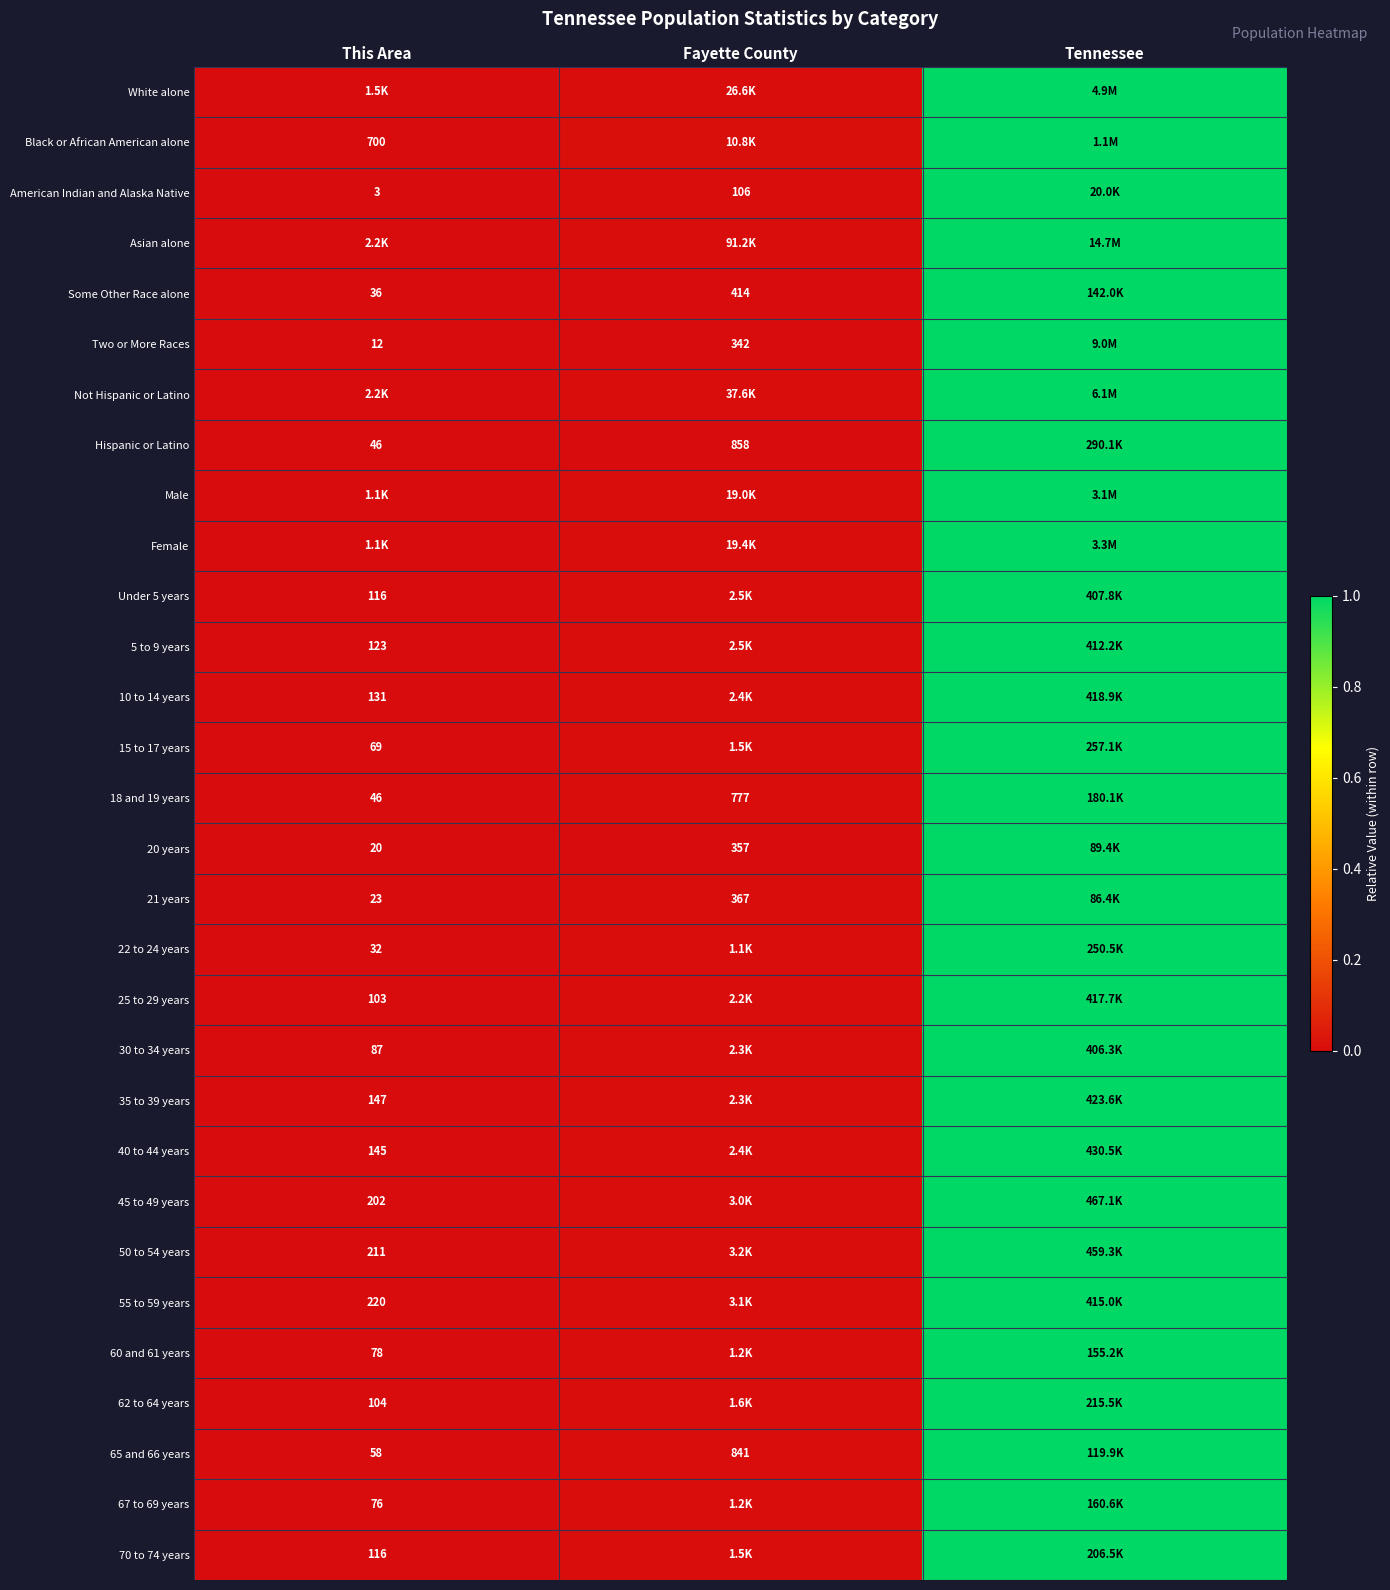

Which label corresponds to the largest value in the chart?

Tennessee